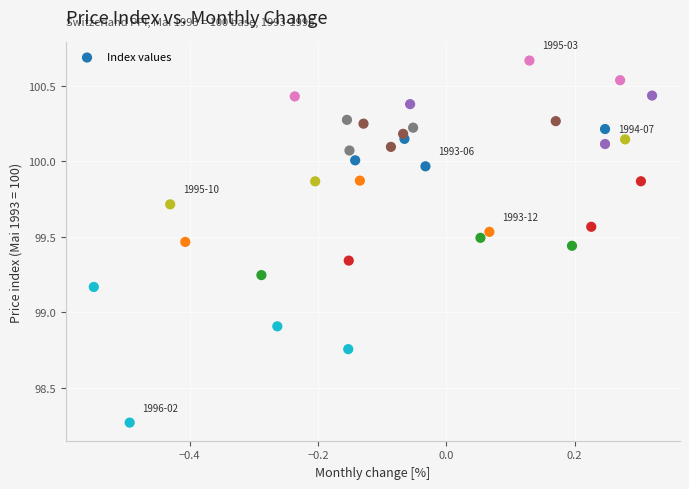

What is the range of Y values (max minus min)?

2.4